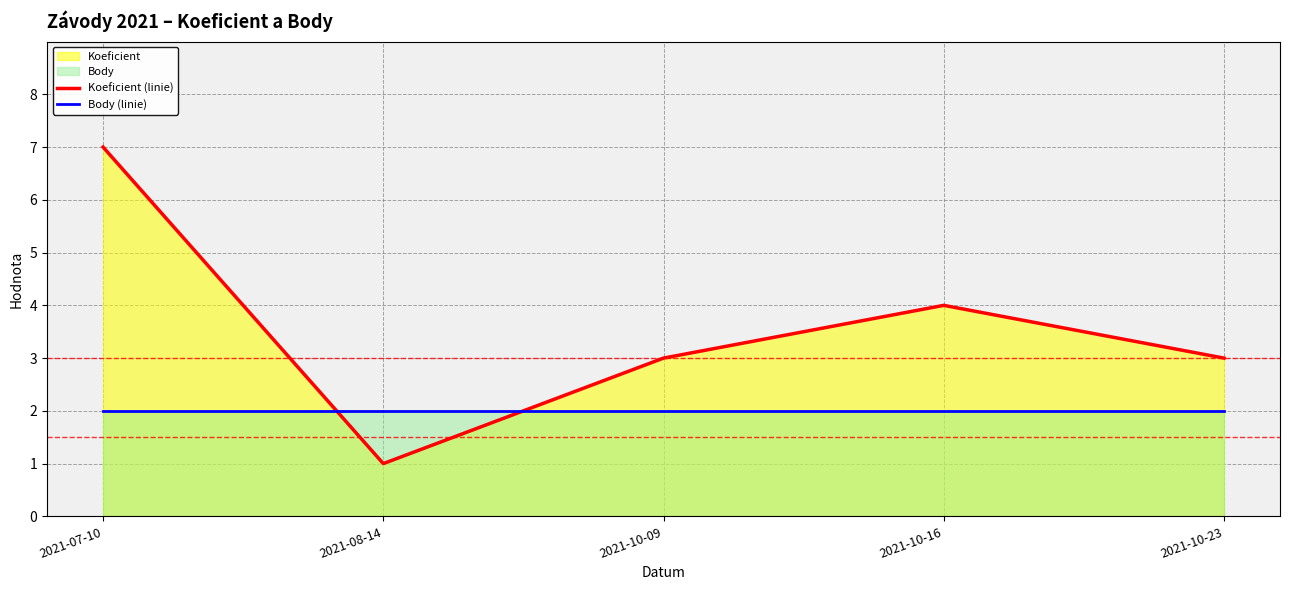

How many times do Koeficient (linie) and Body (linie) cross each other?

2